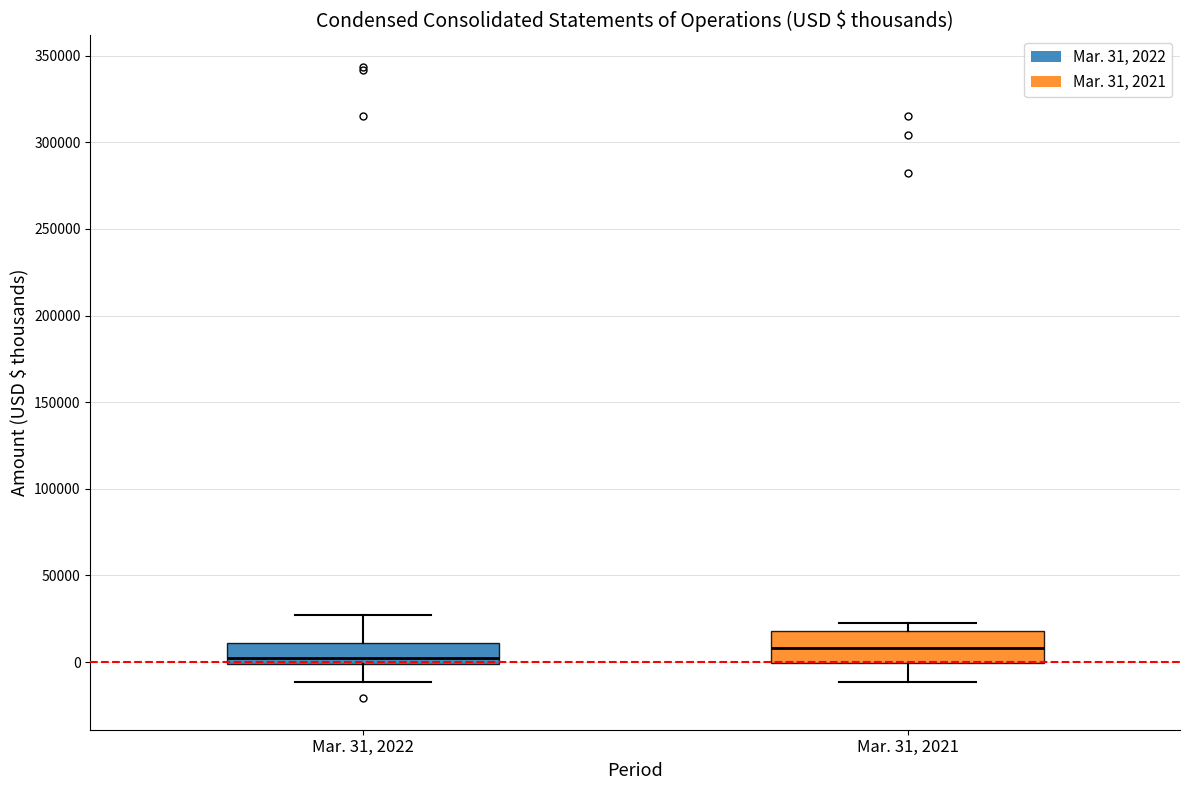

Which box has the highest median line?

Mar. 31, 2021